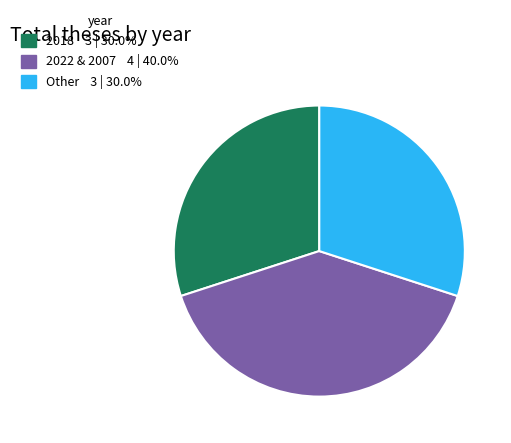

Is there a majority slice in this chart?

No